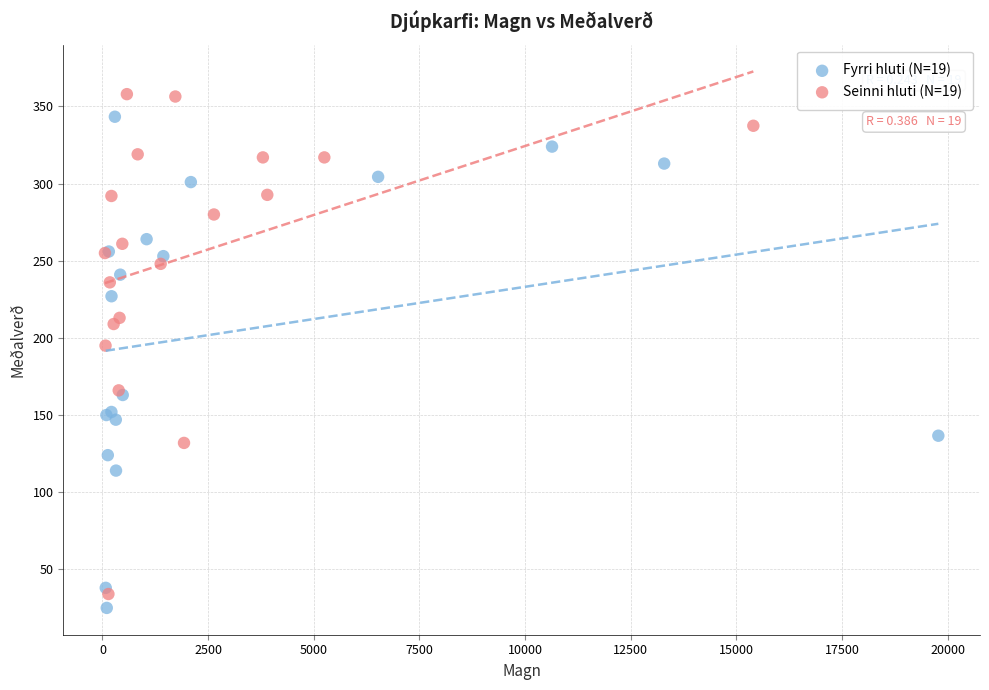

Which series has the largest Y range (max minus min)?

Seinni hluti (N=19)